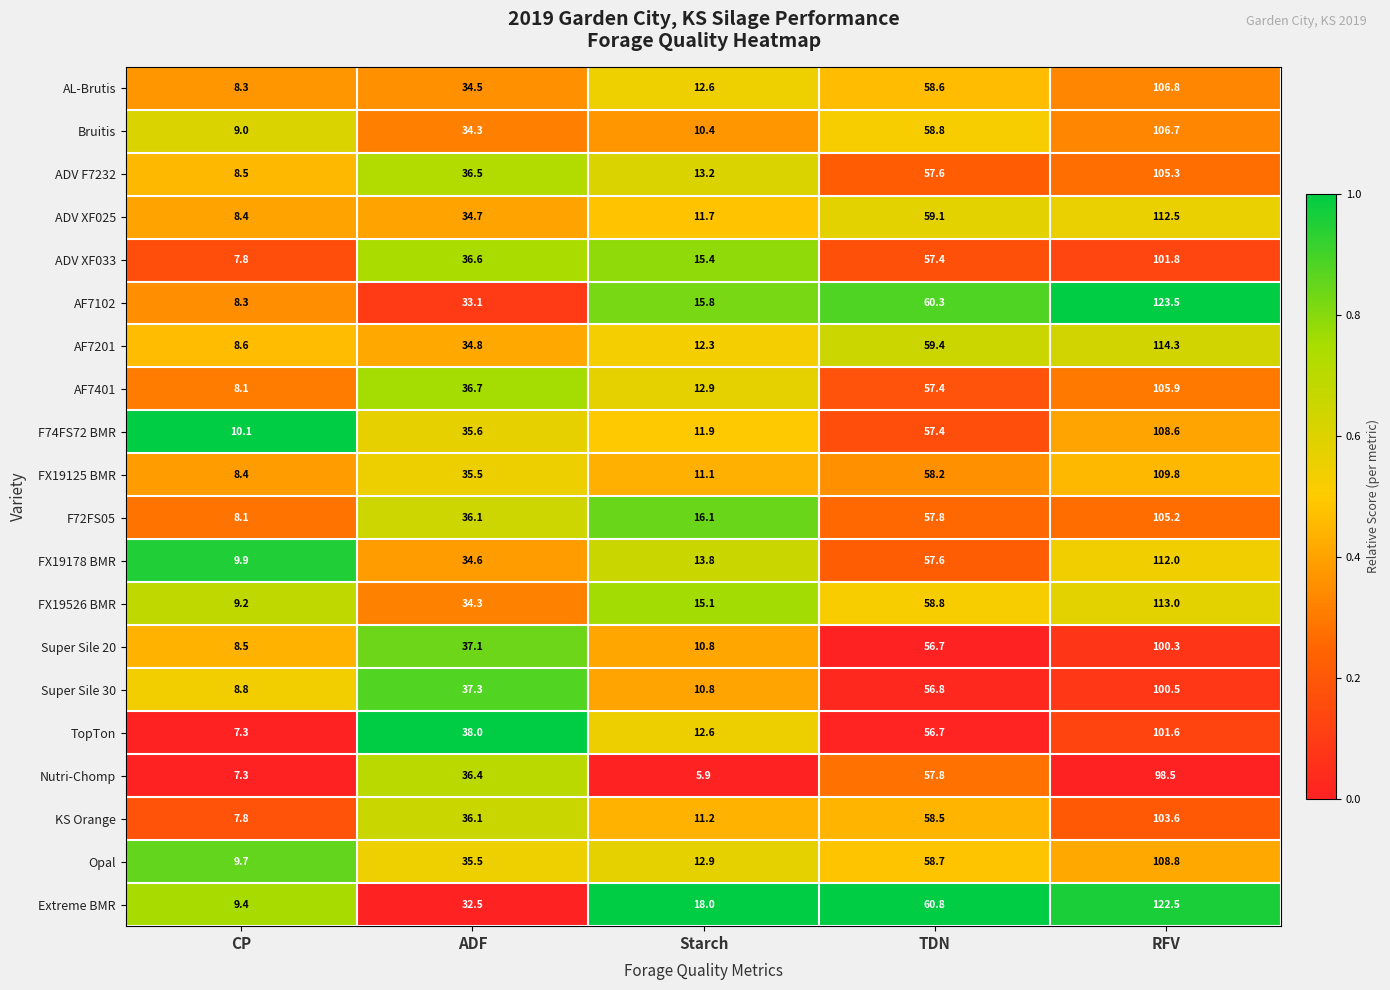

At which label does ADV F7232 first exceed 36?

ADF